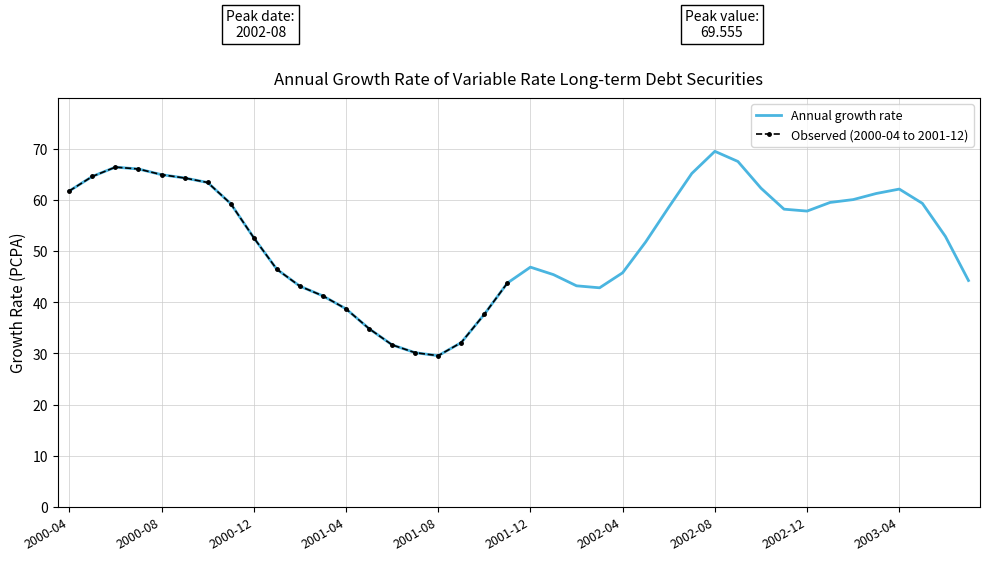

The value at 2003-02 is 60.1. True or false?

True